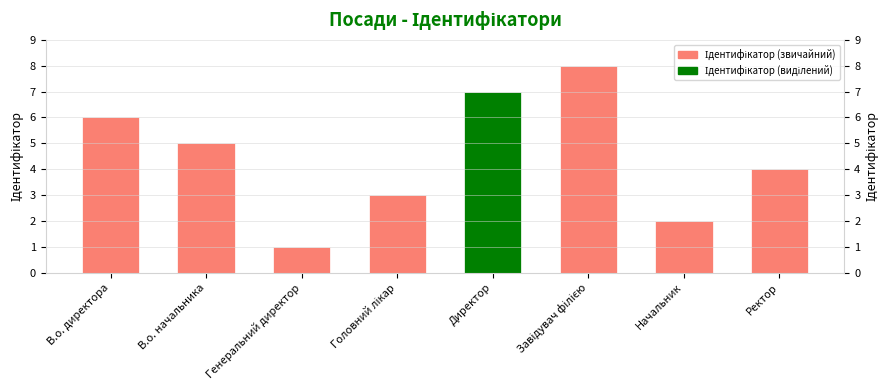

What is the label of the 6th bar from the left?

Завідувач філією